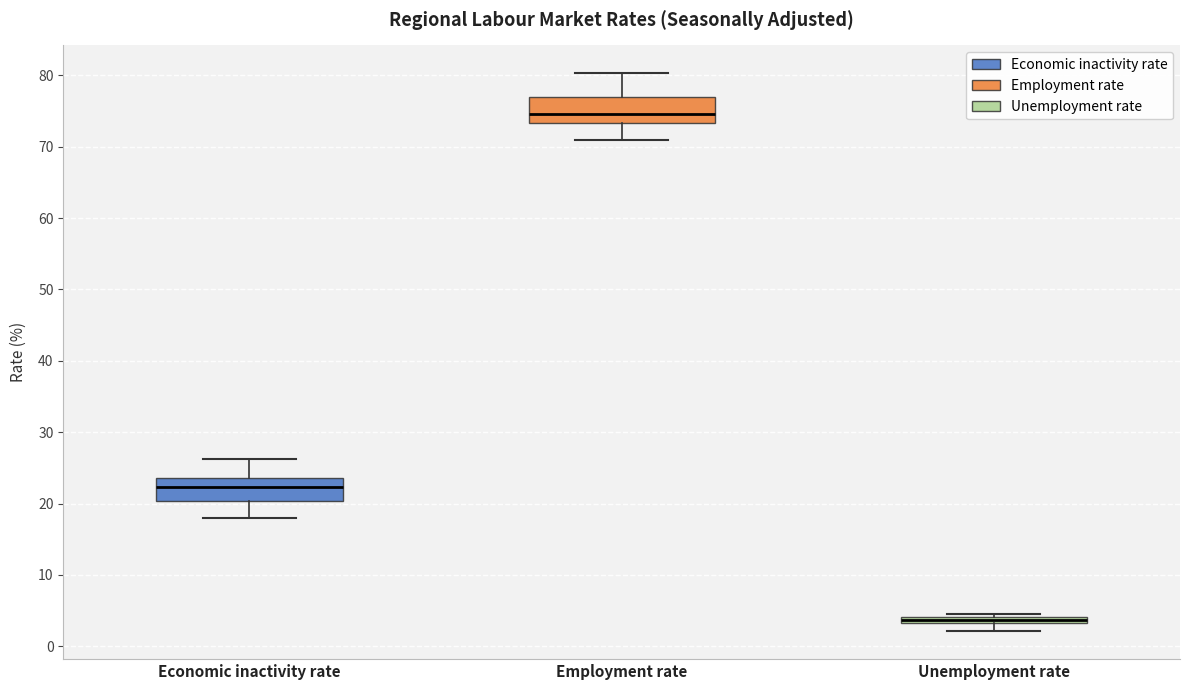

Where does the median line of the box for Employment rate sit on the y-axis? The values are not printed on the chart, so give them approximately, as read against the axis.

75